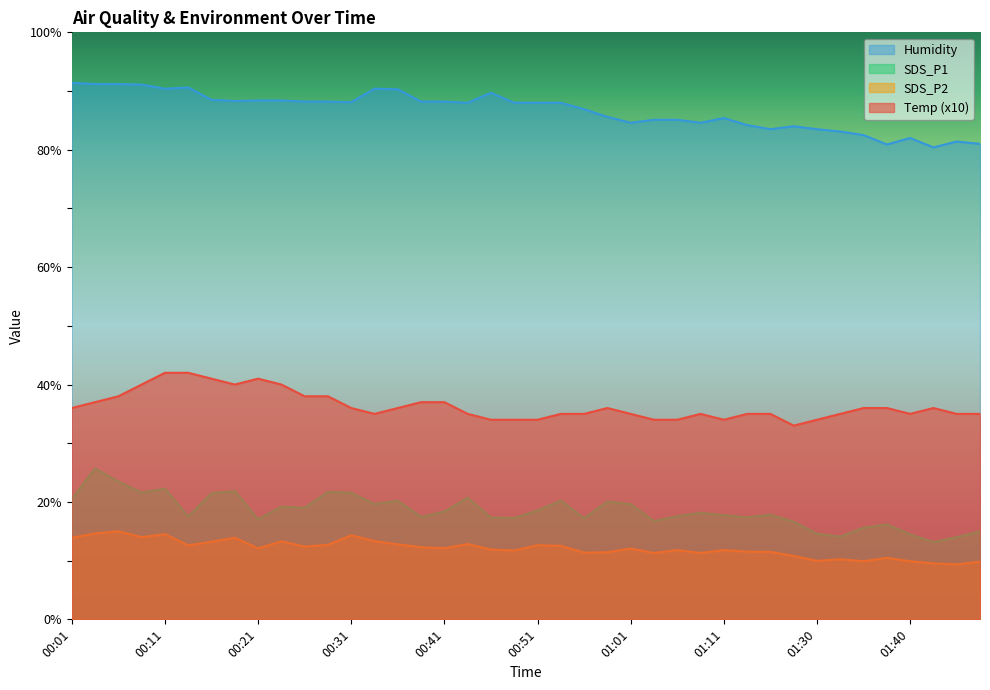

True or false: SDS_P2 has a value of 18.2 at 00:43.

False